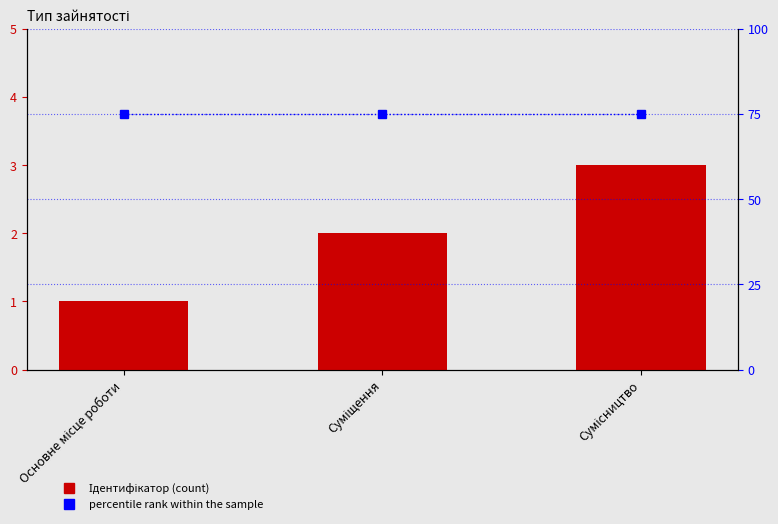

Are the bars grouped side by side (vs. stacked)?

Yes